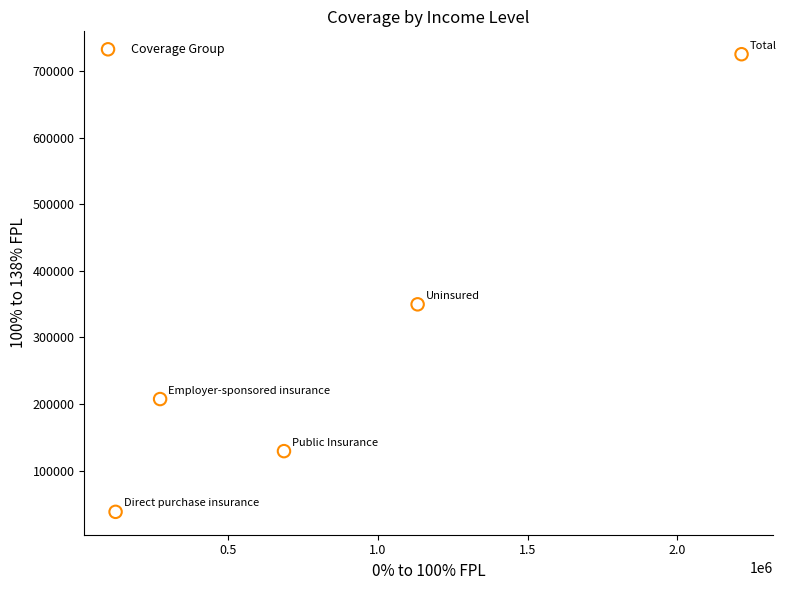

What Y value in the scatter plot is closest to 381675?

349701